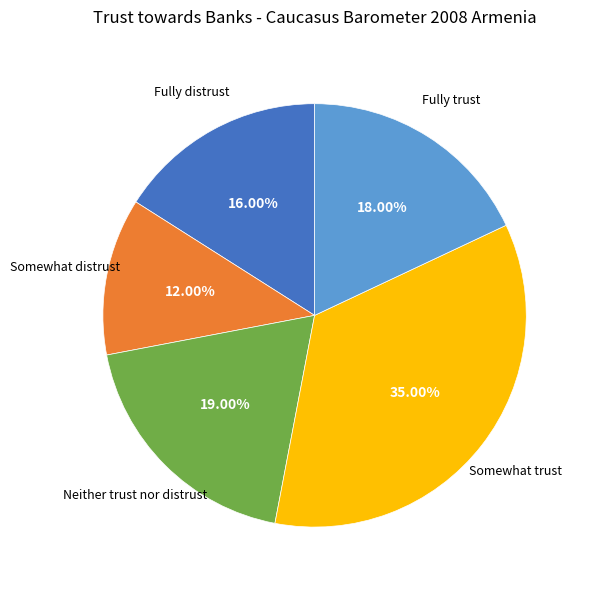

Which category has the biggest portion of the pie?

Somewhat trust